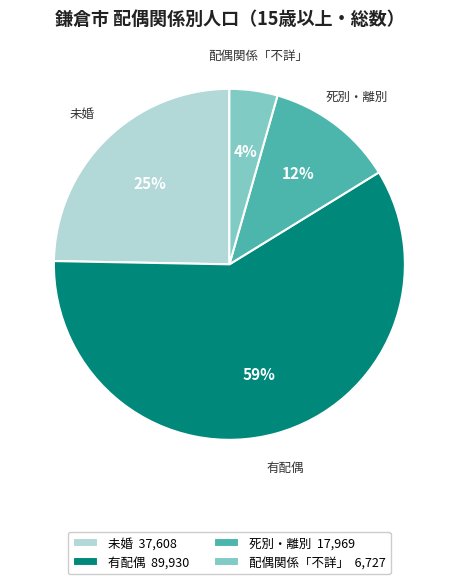

Is 配偶関係「不詳」 the majority of the pie?

No